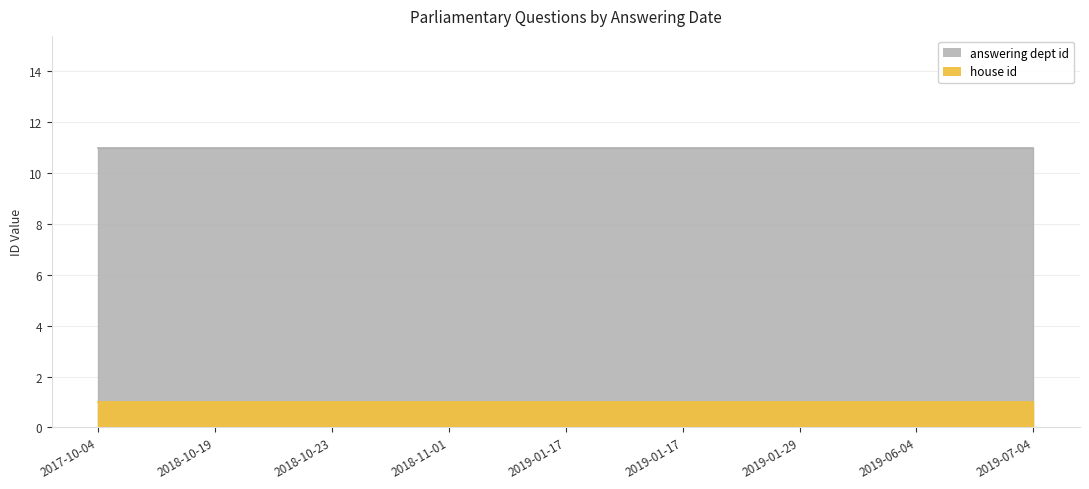

Rank the series by their maximum value, from lowest to highest.

house id, answering dept id